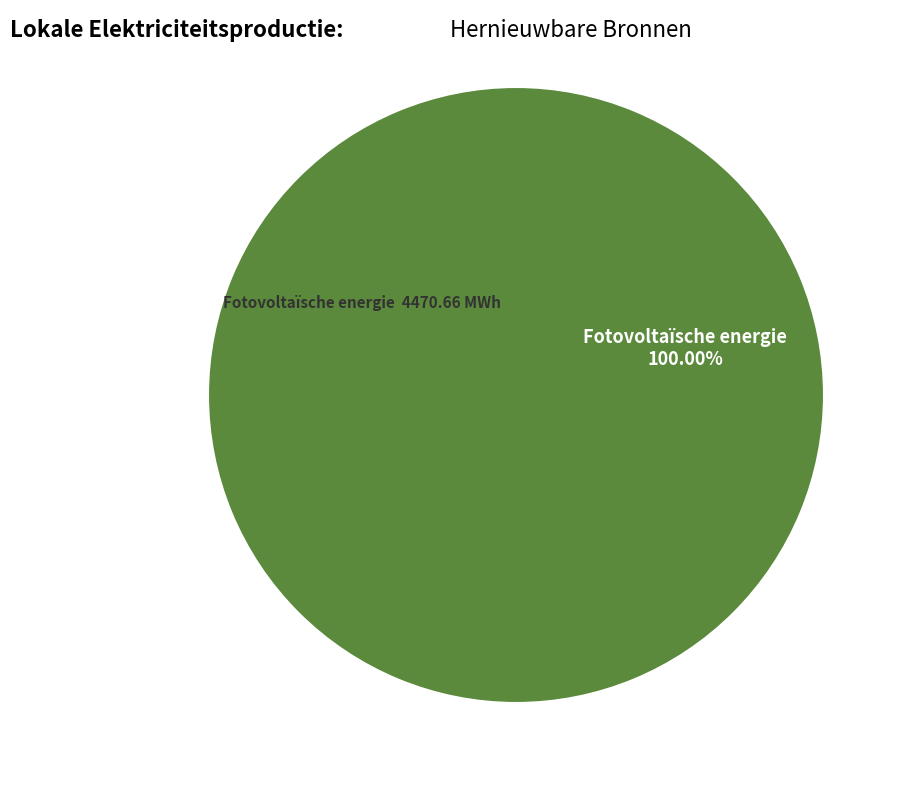

Is there a majority slice in this chart?

Yes